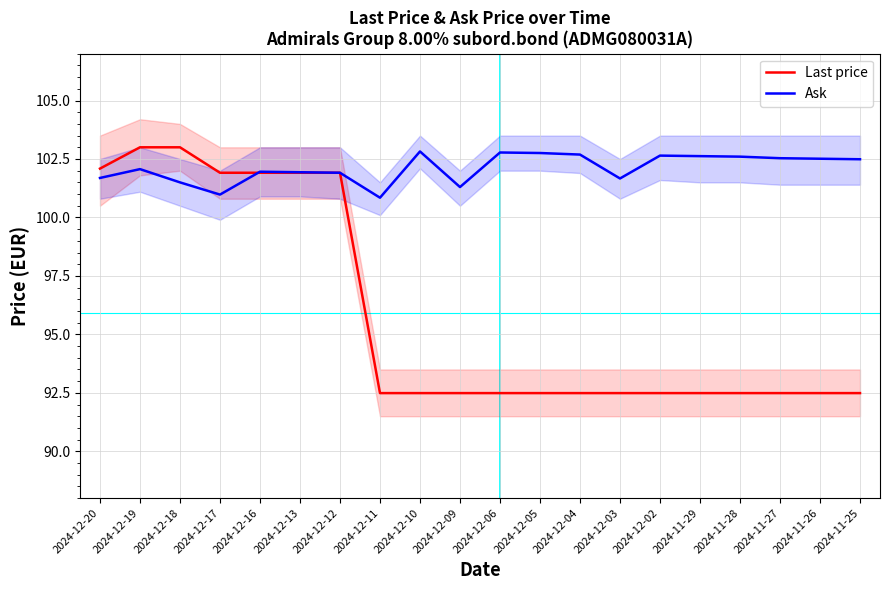

What is the difference between the maximum and minimum values in the Last price series?

10.5